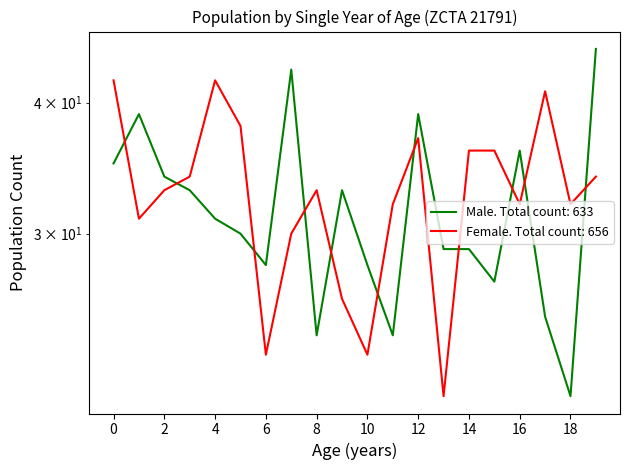

Does the chart display data point markers on the line(s)?

No